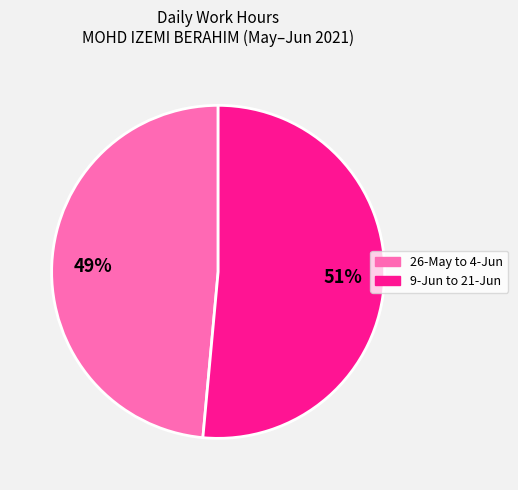

Is there a majority slice in this chart?

Yes